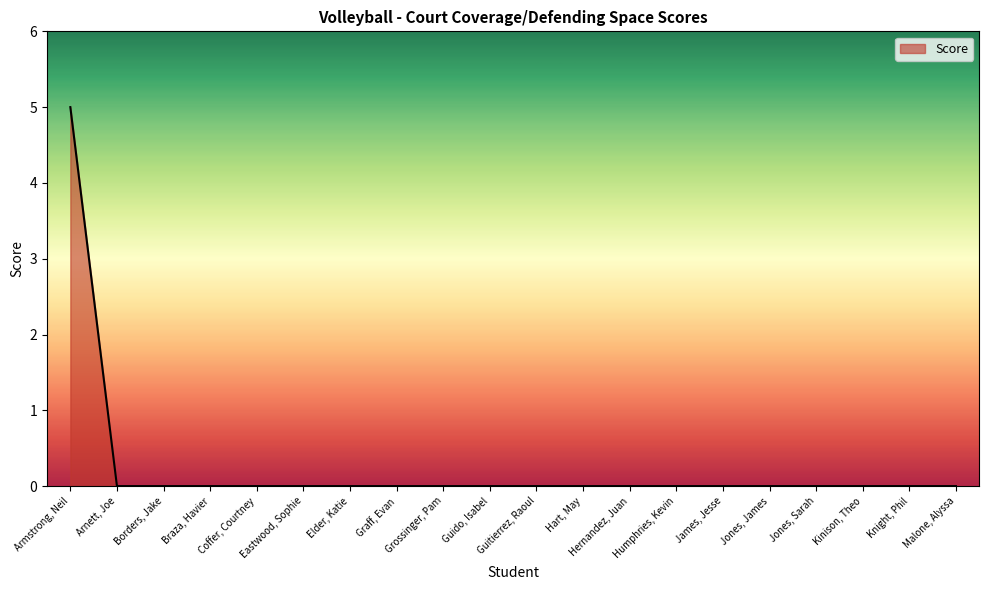

Is it true that the value at Armstrong, Neil is 2?

False